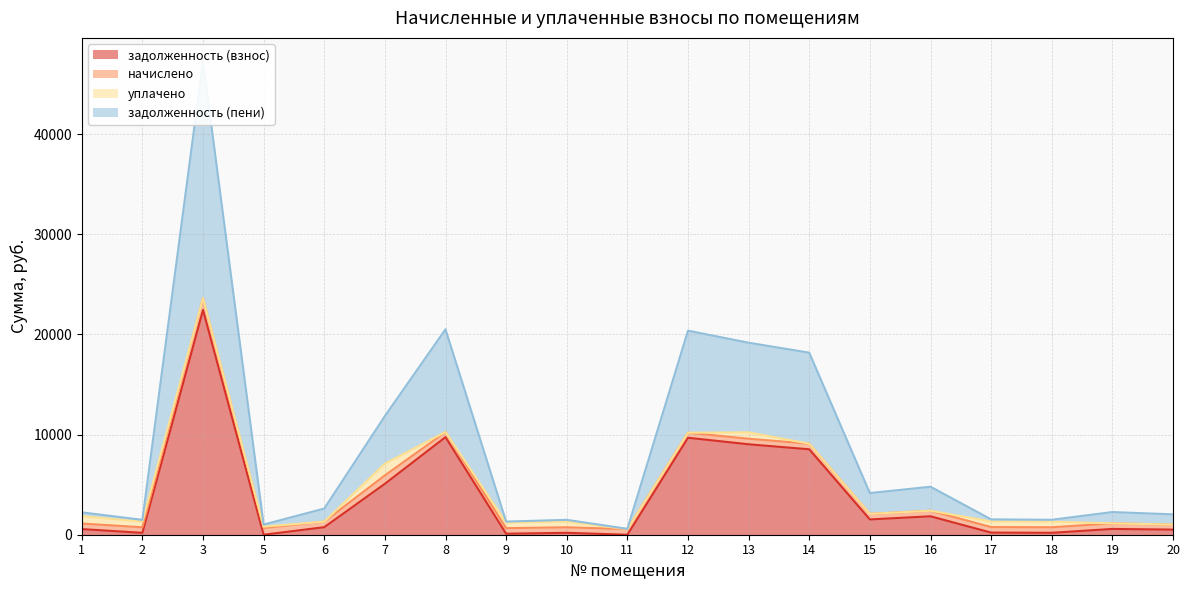

Which category has the highest value in the задолженность (пени) series?

3